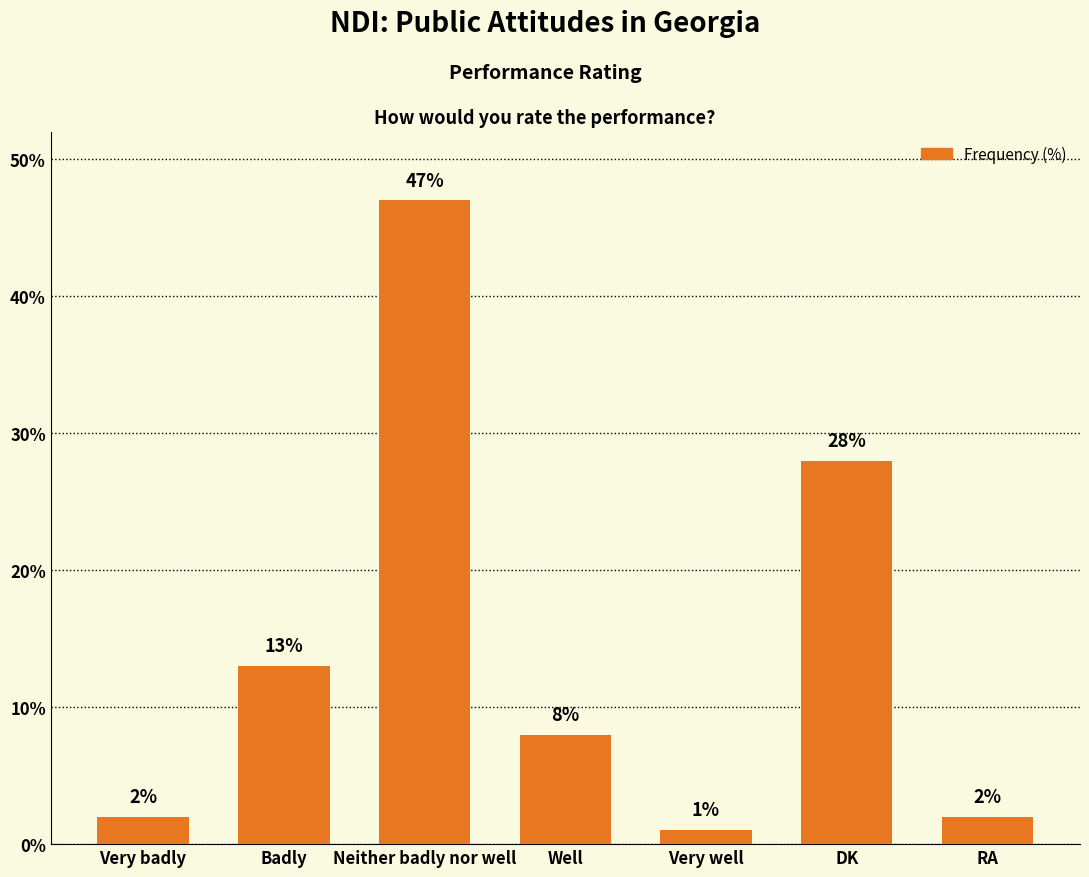

Reading left to right, extract all data points from this chart.

Very badly=2	Badly=13	Neither badly nor well=47	Well=8	Very well=1	DK=28	RA=2